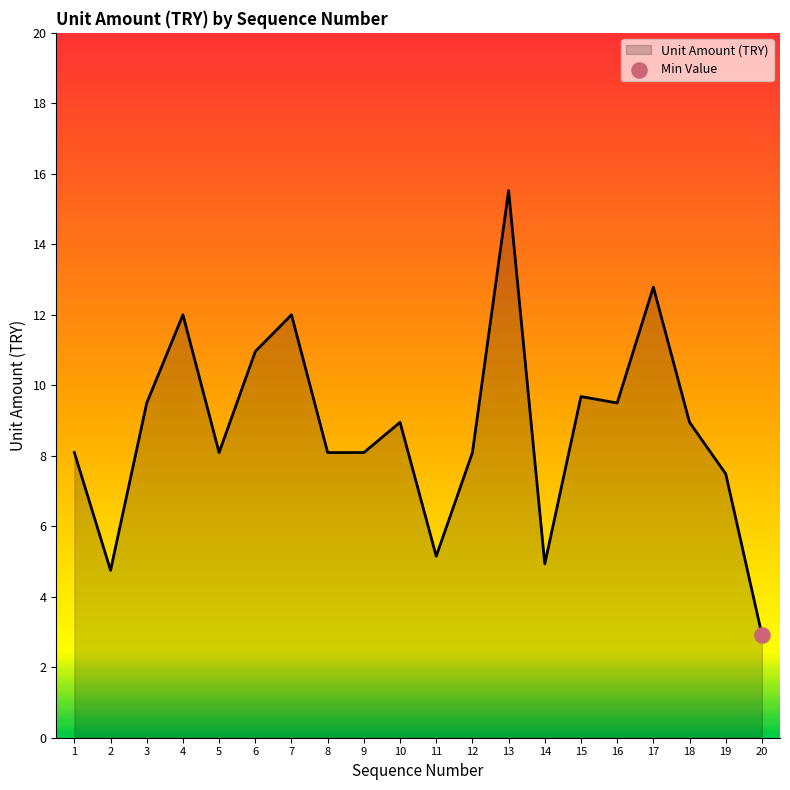

Approximately how many times larger is the value at 1 compared to 20?

2.8